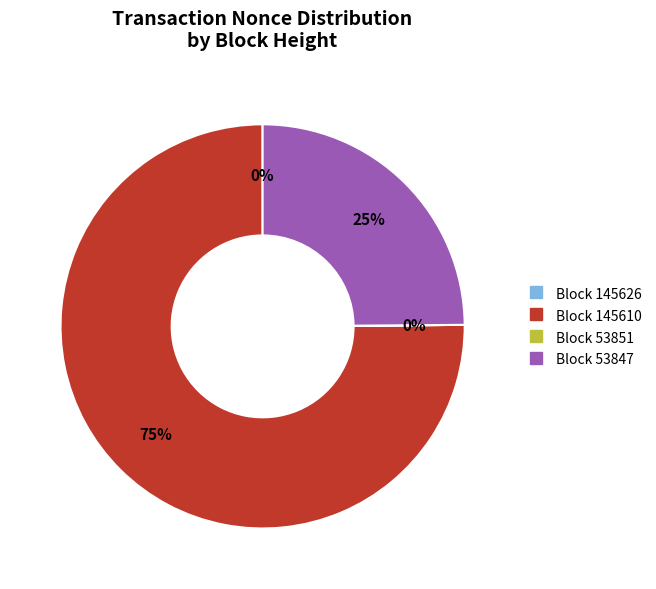

Does any single category account for the majority?

Yes